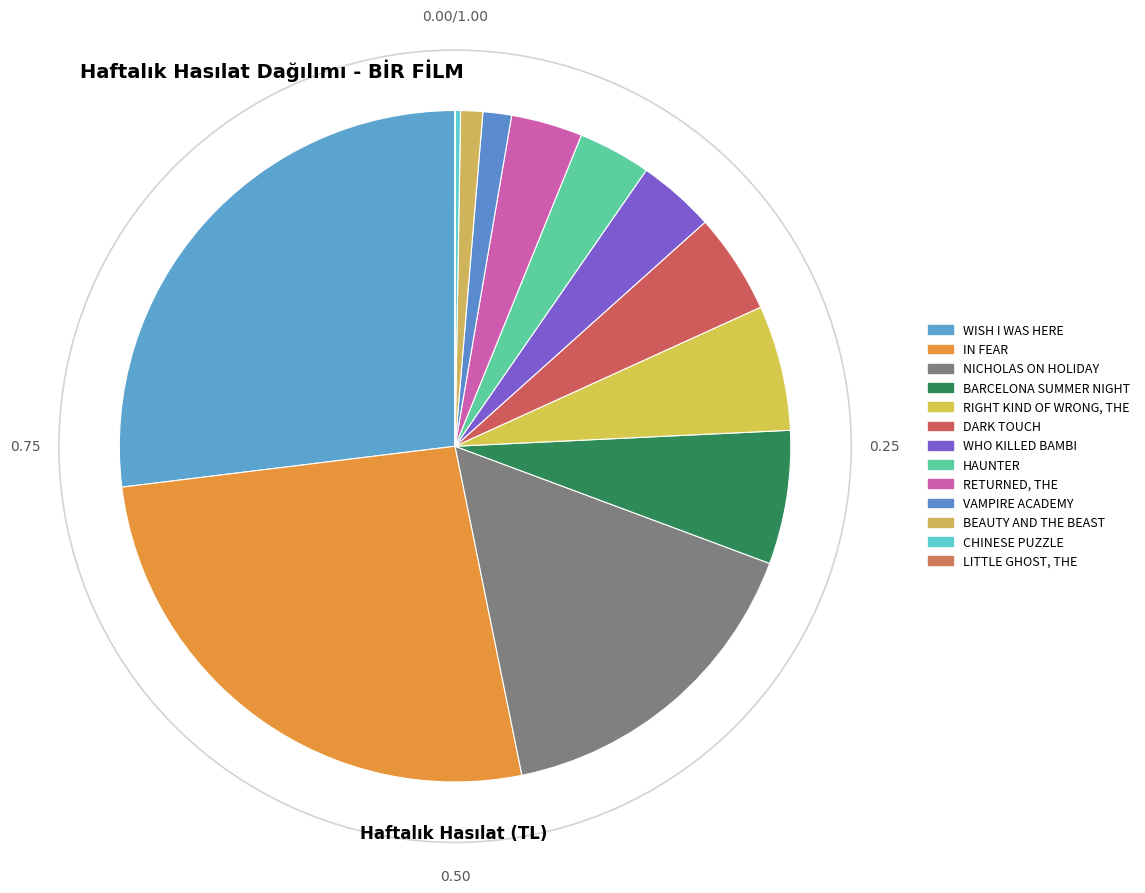

Do CHINESE PUZZLE and WHO KILLED BAMBI together represent more than half of the pie?

No